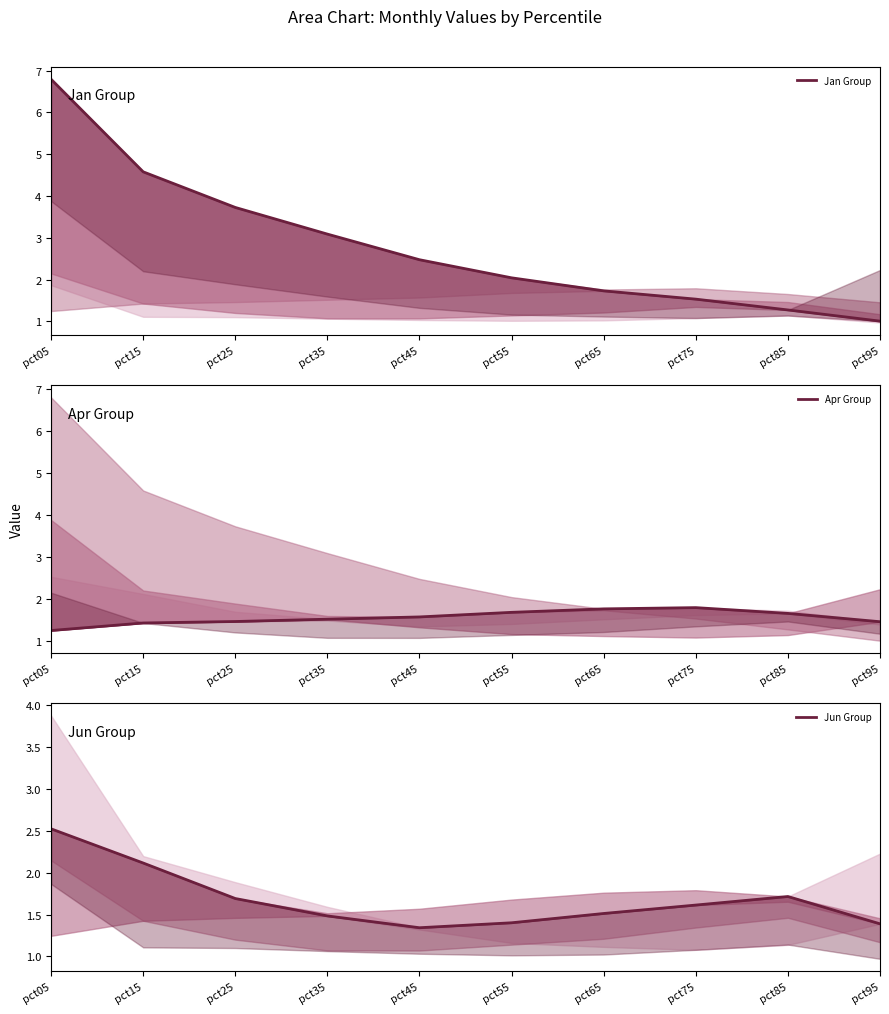

The value of Jan Group at pct35 is 4.8. True or false?

False